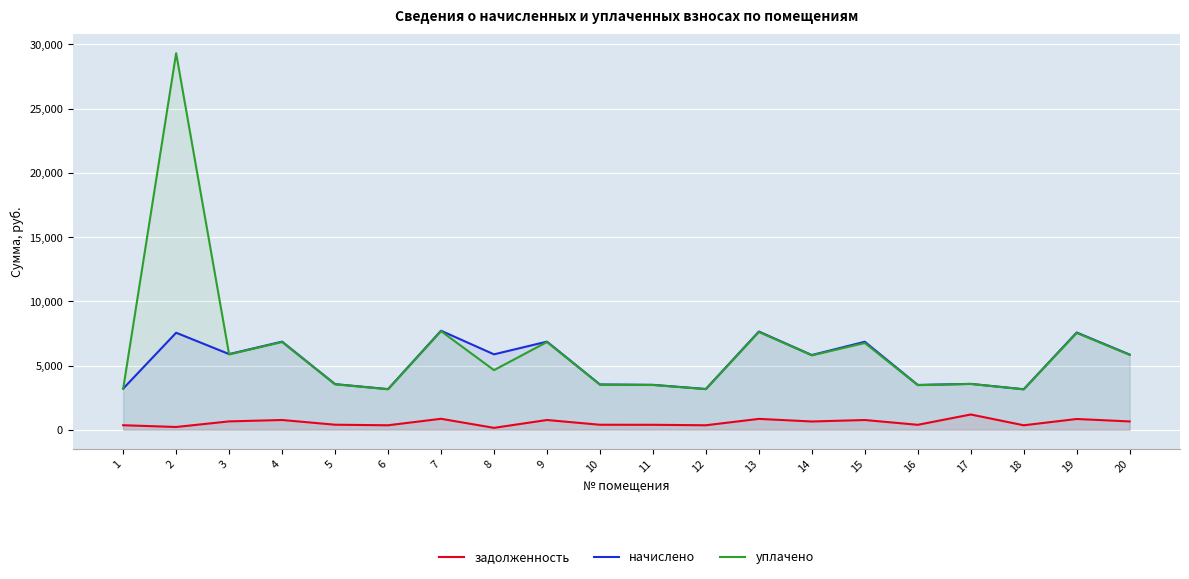

At which category does задолженность reach its first local valley?

2